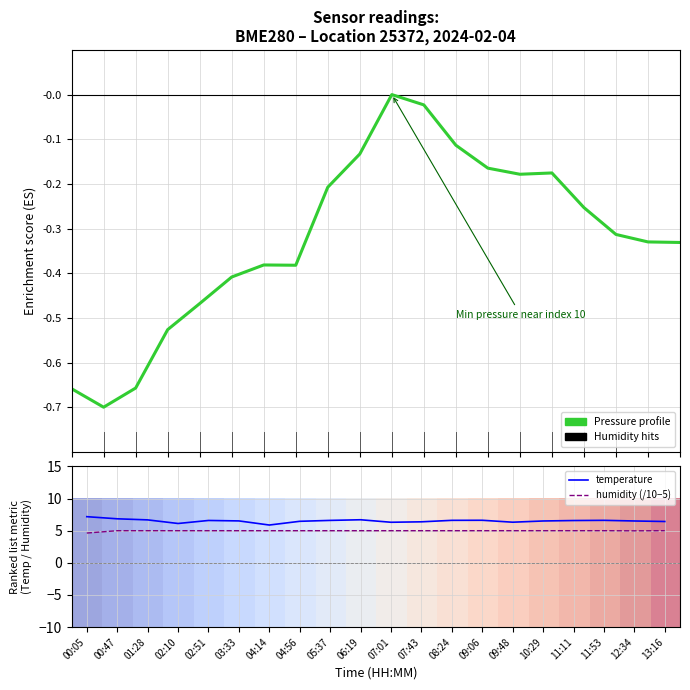

What value does the temperature series have at 00:47?

6.8